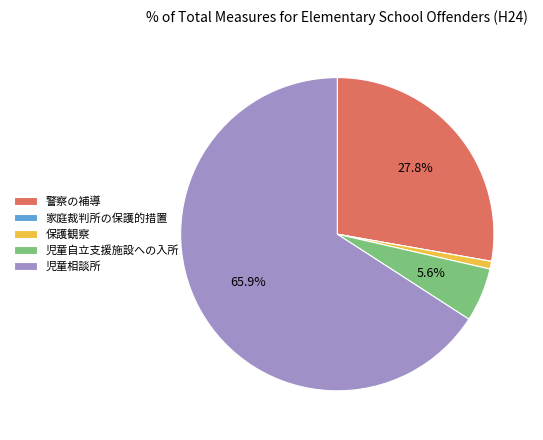

Which category accounts for the majority?

児童相談所